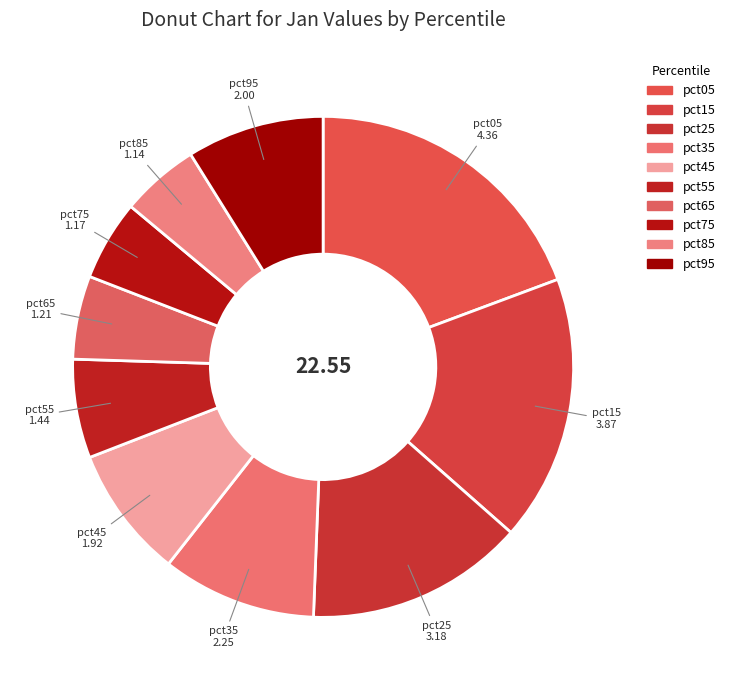

Does any single category account for the majority?

No